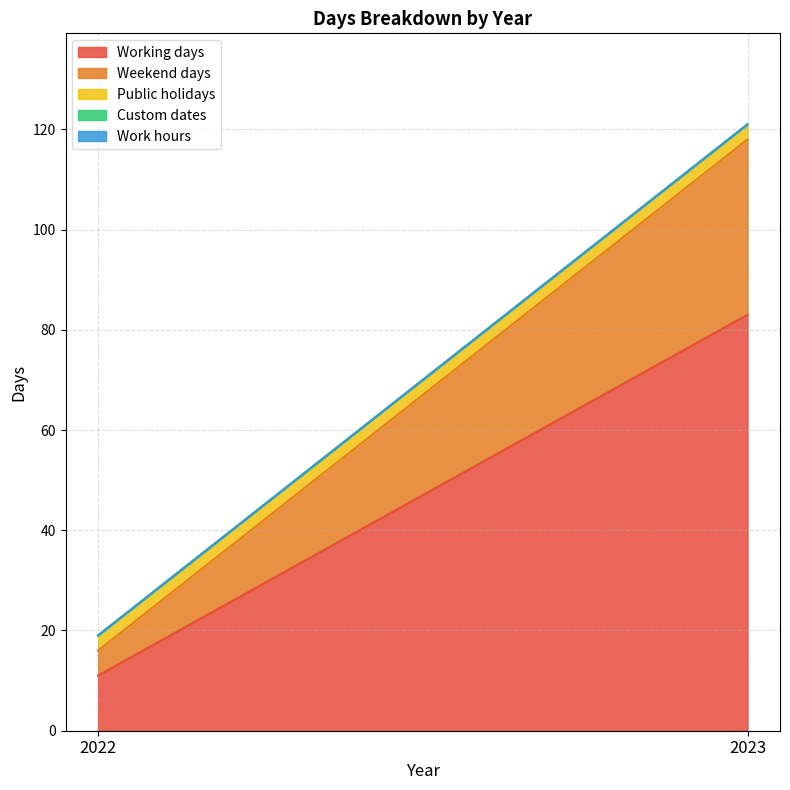

Which category has the lowest value in the Weekend days series?

2022